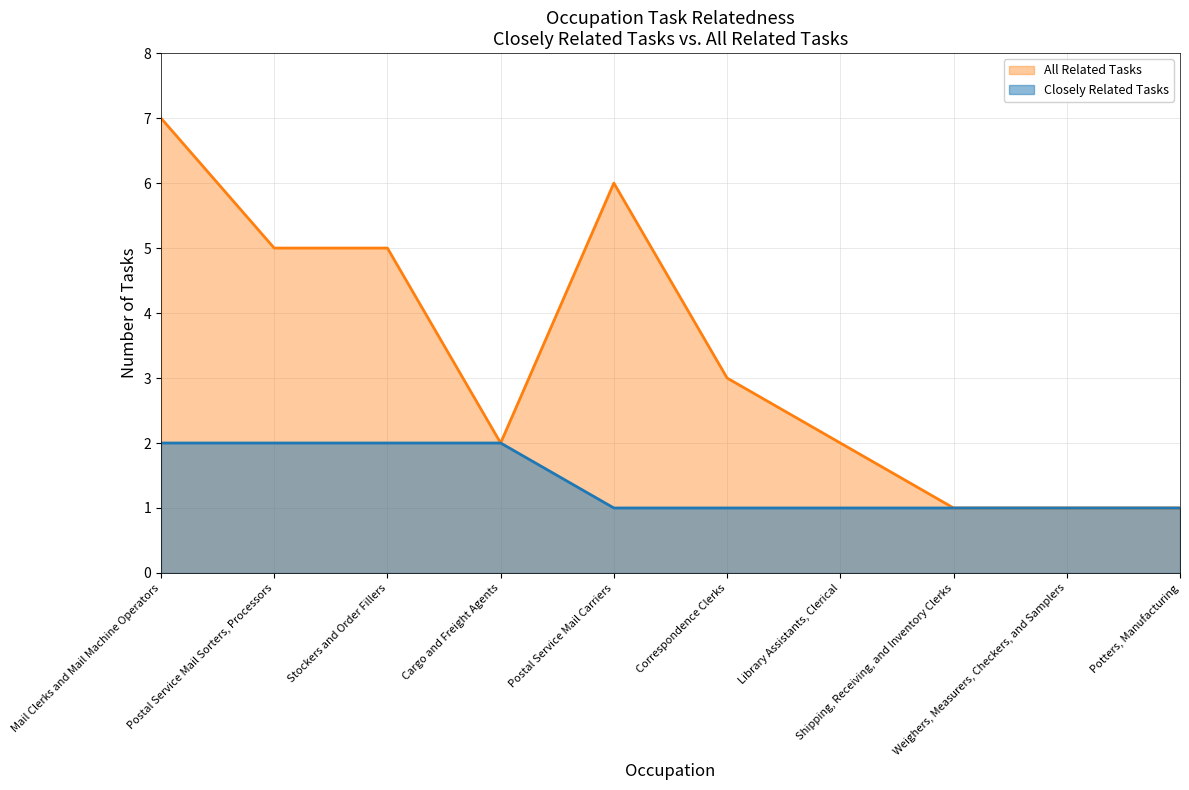

How many data points in Closely Related Tasks are above 1?

4